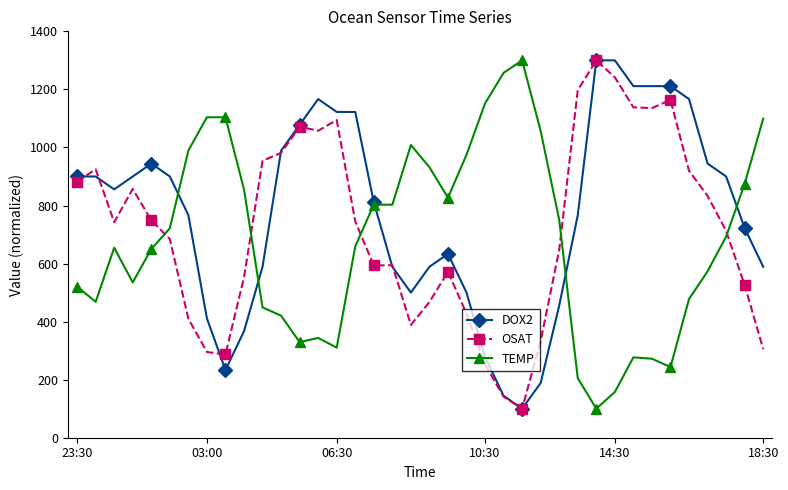

Which series ends up on top after the final intersection of OSAT and TEMP?

TEMP